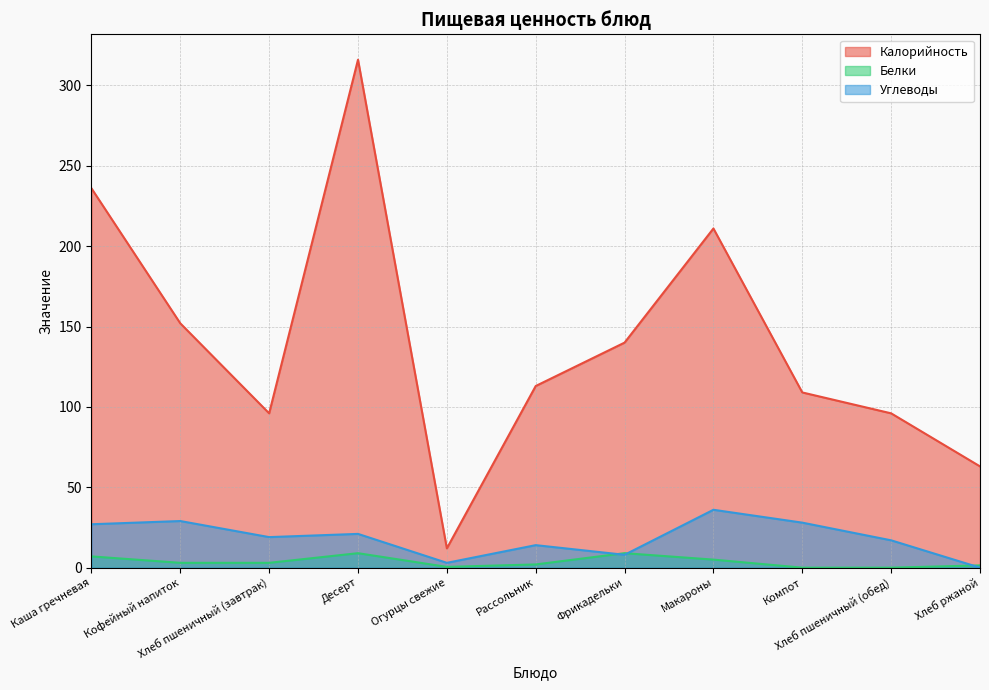

Where does the Белки series first go above 3?

Каша гречневая